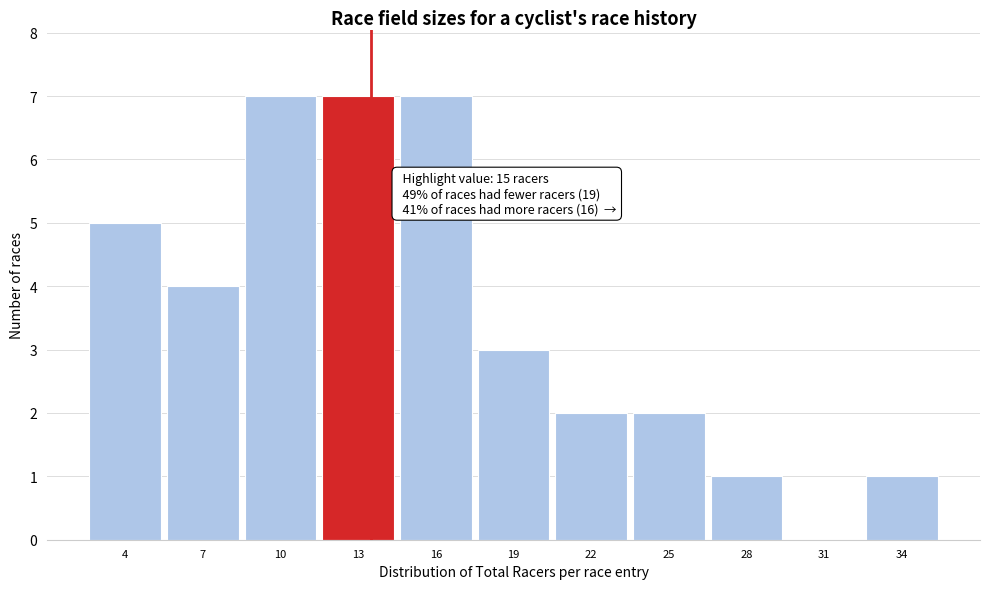

Reading left to right, what are all the values shown in this chart?

4=5	7=4	10=7	13=7	16=7	19=3	22=2	25=2	28=1	31=0	34=1